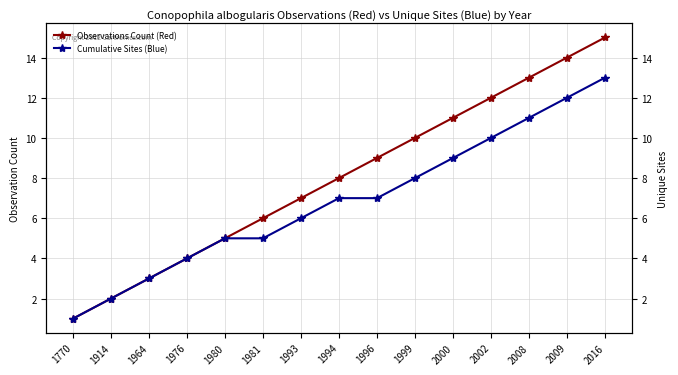

What is the highest value of the Cumulative Sites (Blue) series?

13